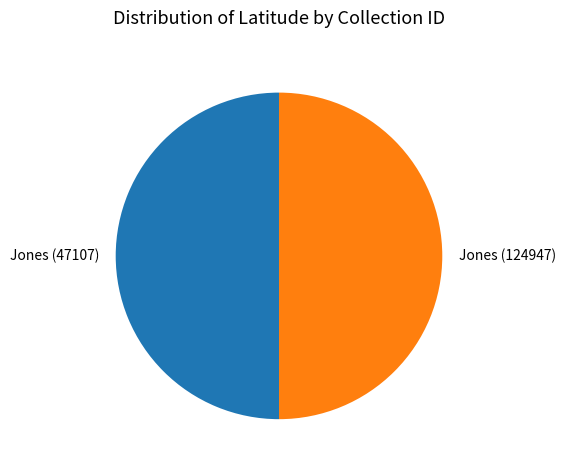

Approximately how many times larger is the value at Jones (47107) compared to Jones (124947)?

1.0